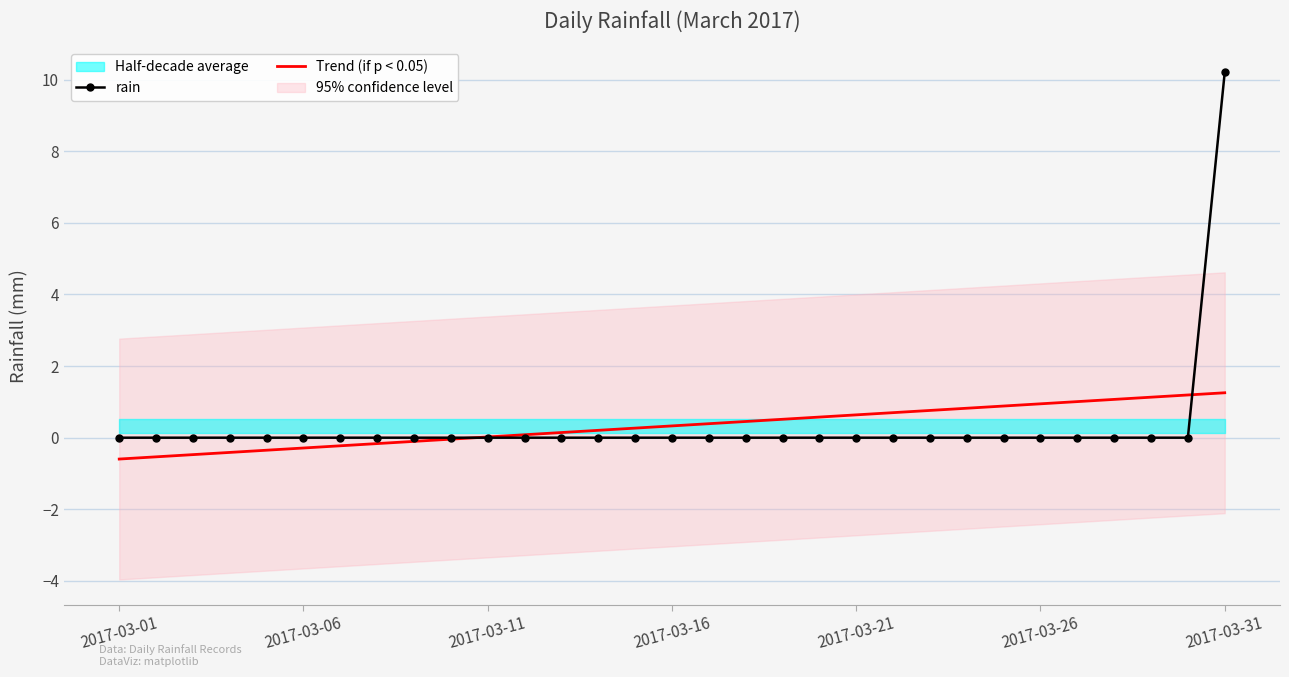

Where does the Trend (if p < 0.05) series first go above 0?

2017-03-11